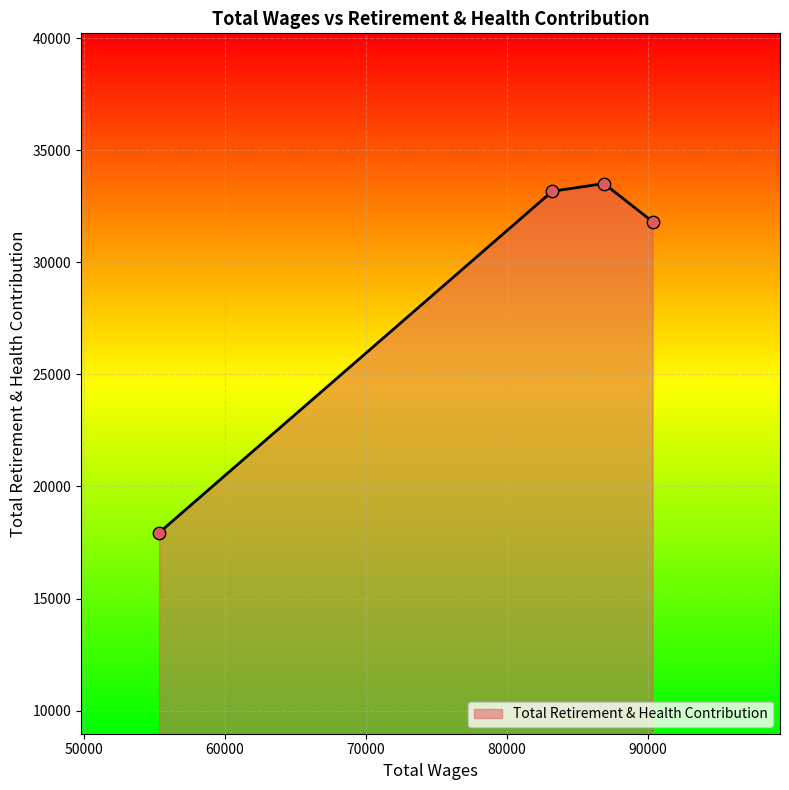

Which has a higher value, 55342.0 or 86885.0?

86885.0